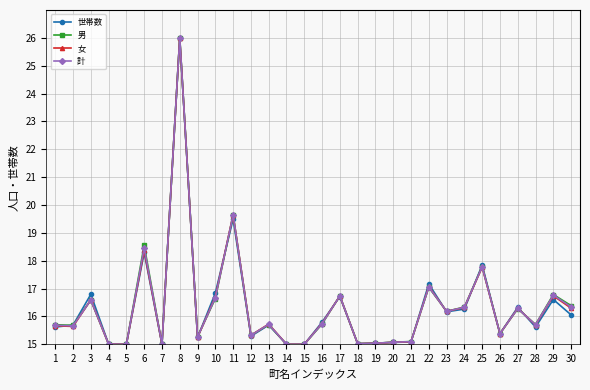

List the series in order of their overall mean, highest first.

男, 計, 女, 世帯数